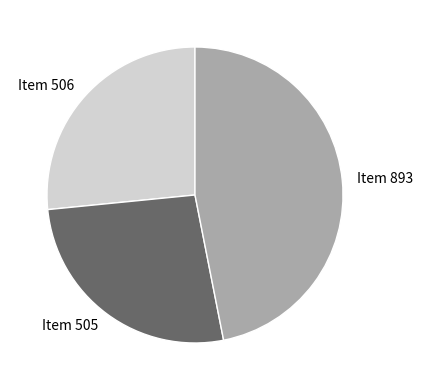

Does Item 893 represent more than half of the total?

No